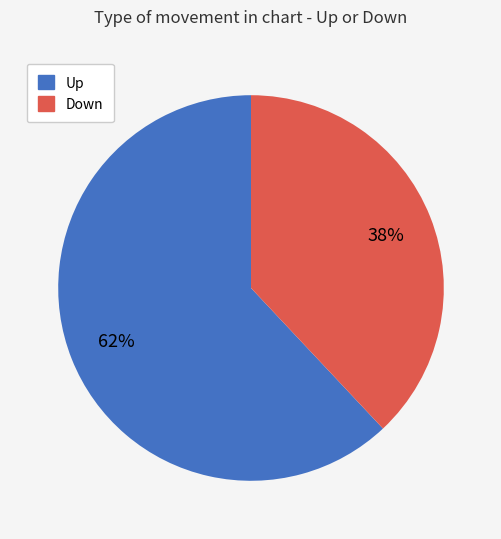

To the nearest percent, what is the average slice percentage?

50%